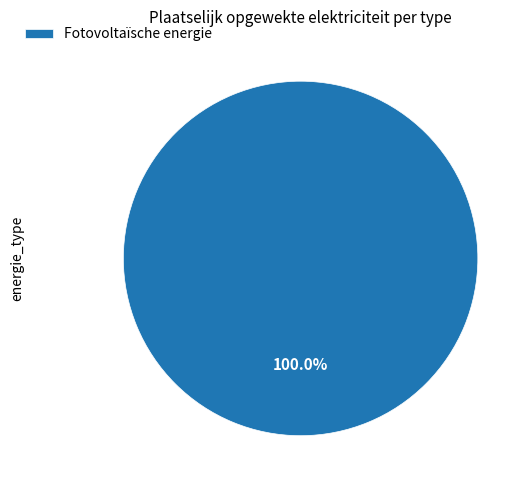

Rank the categories by value from lowest to highest.

Fotovoltaïsche energie